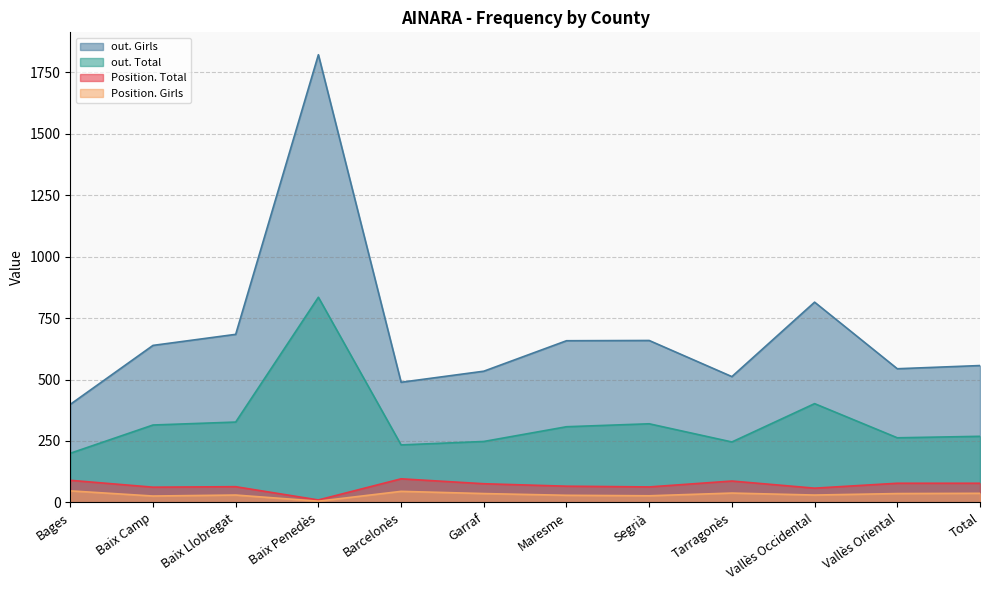

How many data points in Position. Total are above 76?

5